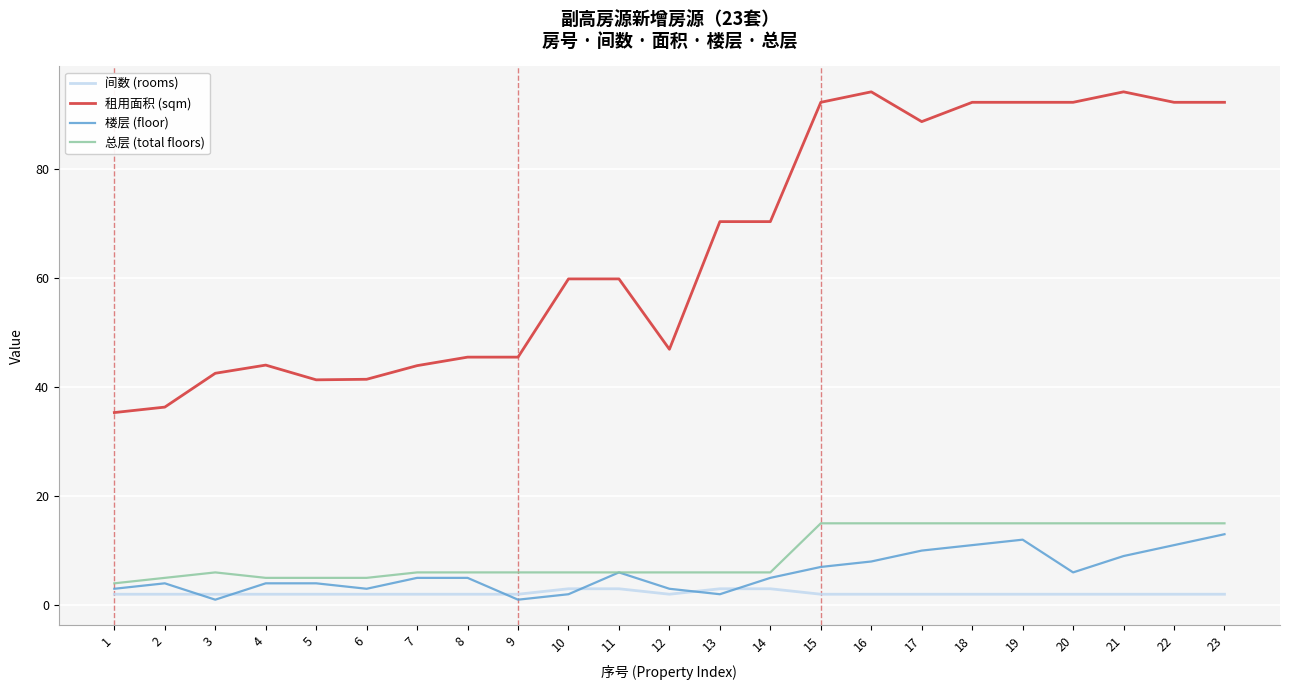

What is the minimum value for 租用面积 (sqm)?

35.3